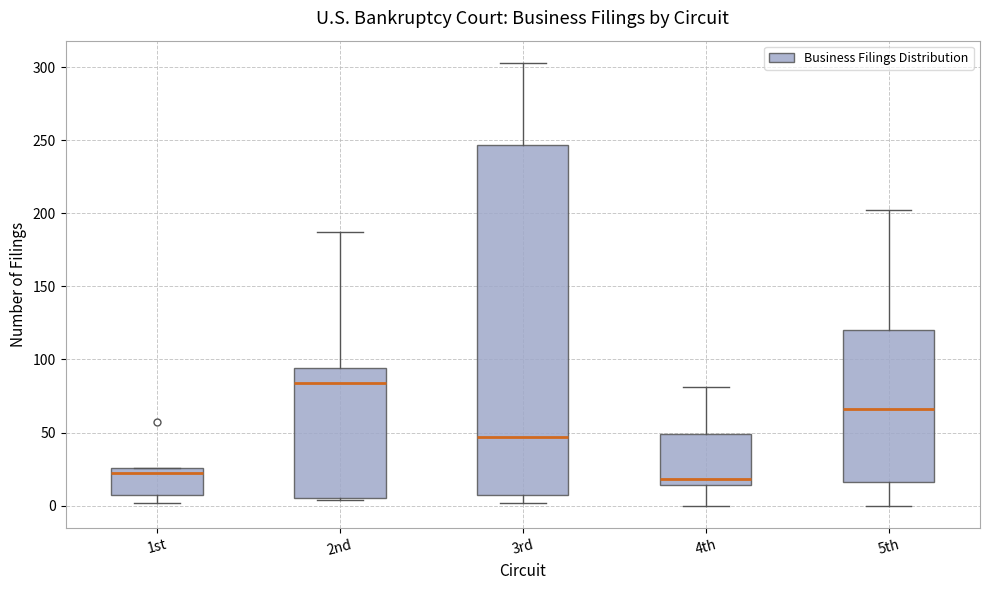

Reading left to right, transcribe this box plot: for each box, give where its median line is, the range the box spans, and where its two whiskers end, as read against the y-axis. The values are not printed on the chart, so give them approximately, as read against the axis.

1st: median 20, box 5 to 25, whiskers 0 to 25
2nd: median 85, box 5 to 95, whiskers 5 to 185
3rd: median 45, box 5 to 245, whiskers 0 to 305
4th: median 20, box 15 to 50, whiskers 0 to 80
5th: median 65, box 15 to 120, whiskers 0 to 200